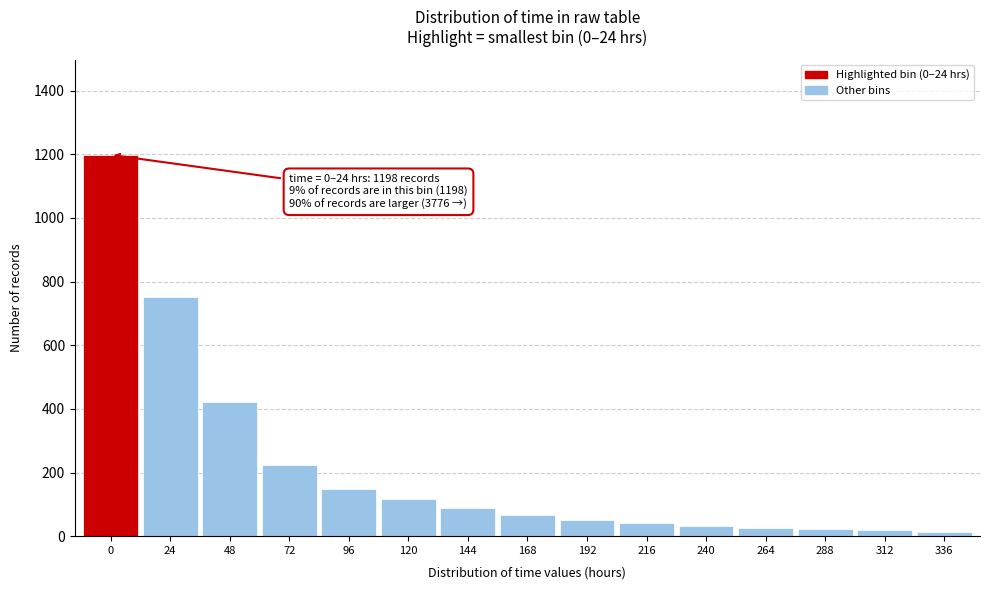

True or false: the data shows 52 at 192.

True